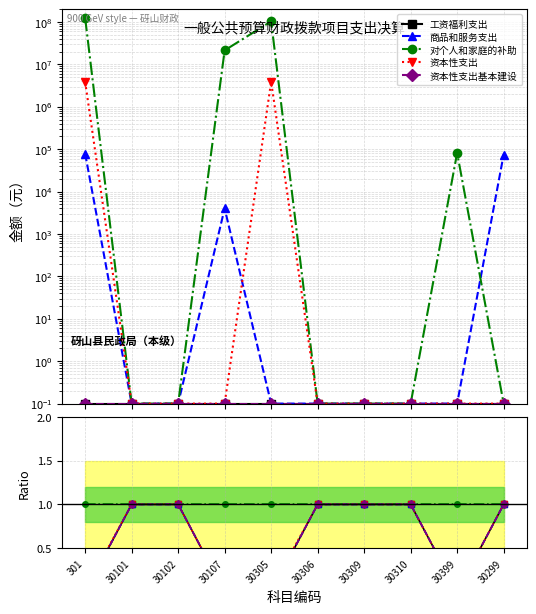

Does the chart display data point markers on the line(s)?

Yes